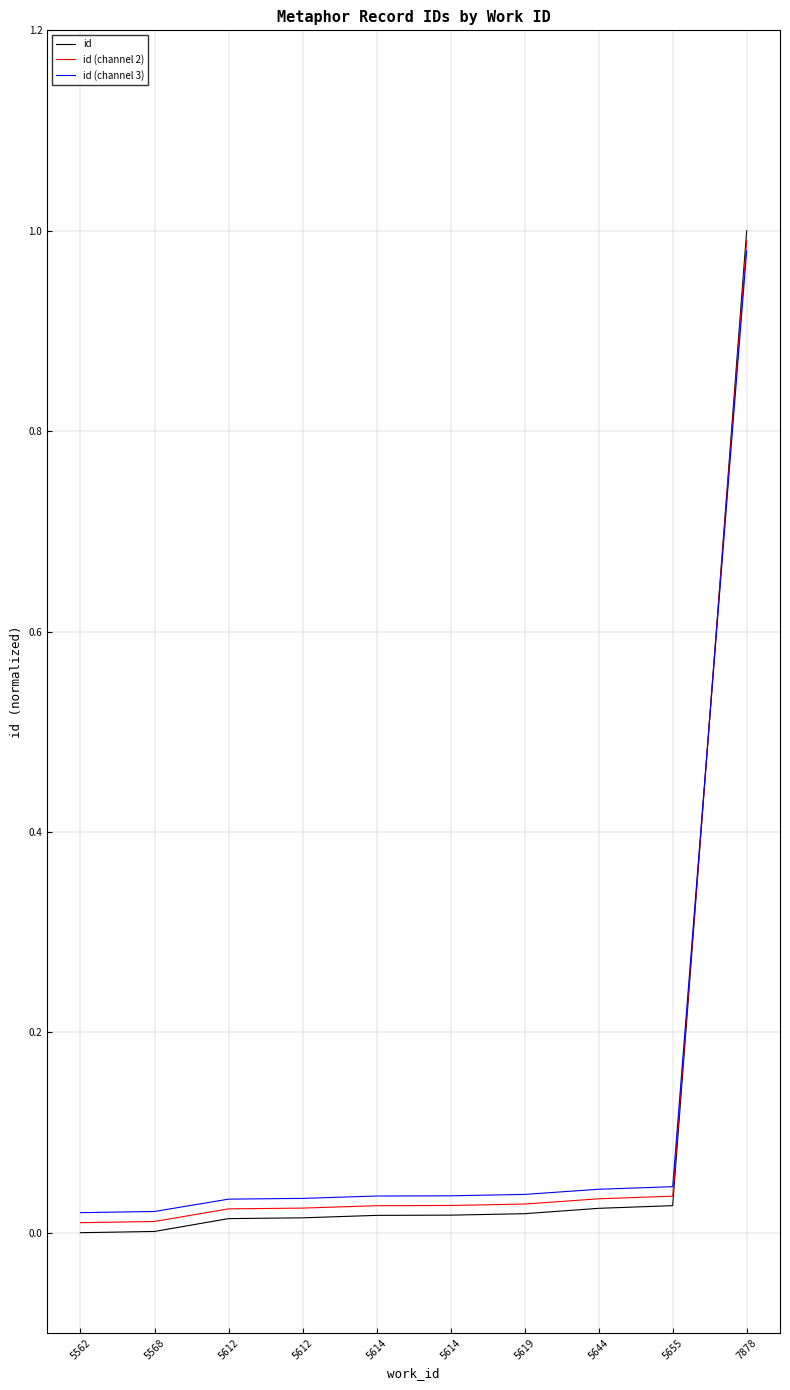

List the series in order of their overall mean, highest first.

id (channel 3), id (channel 2), id